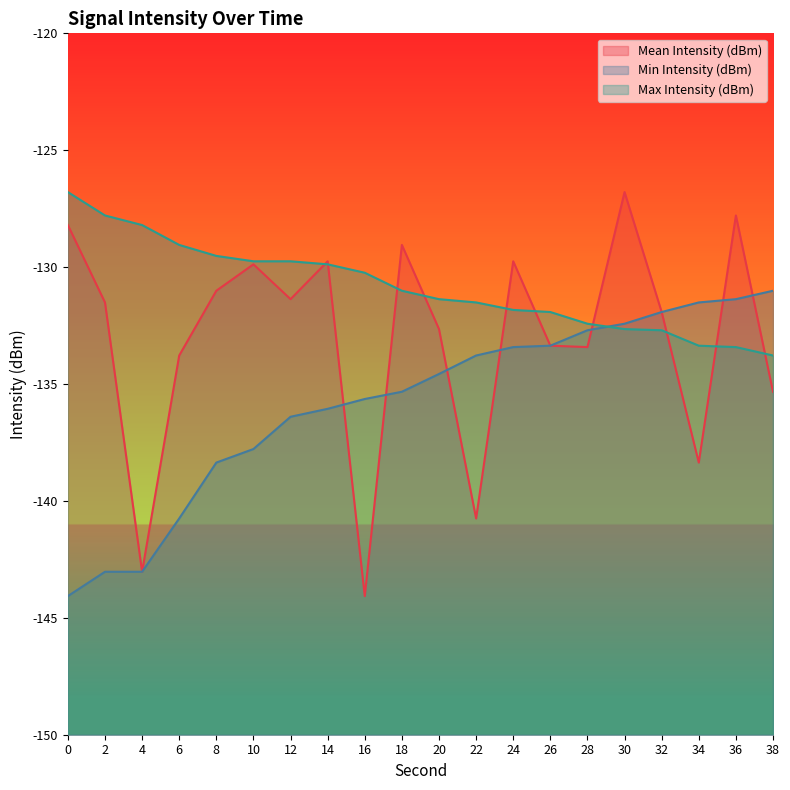

At 0, list the series in order from largest to smallest.

Max Intensity (dBm), Mean Intensity (dBm), Min Intensity (dBm)